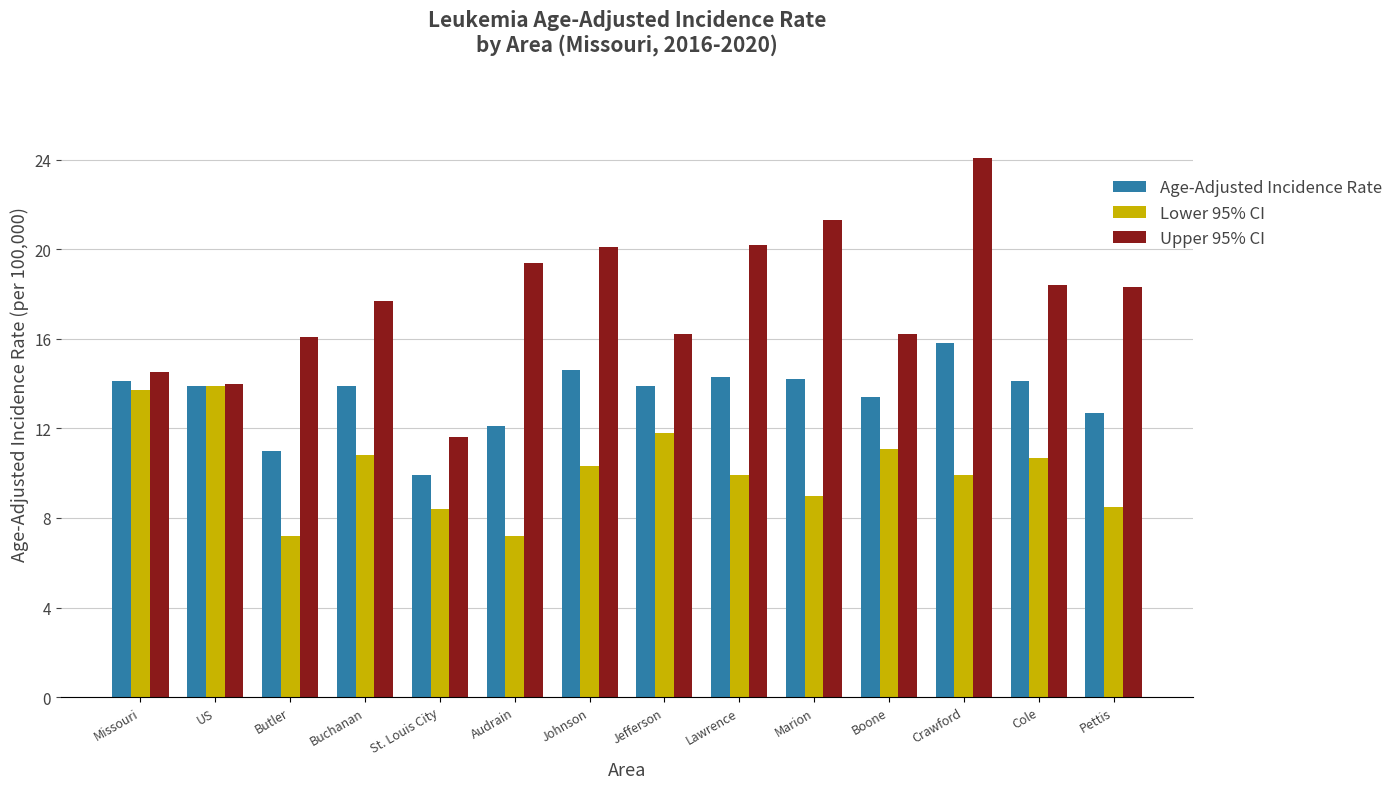

At which label does Age-Adjusted Incidence Rate first exceed 13?

Missouri